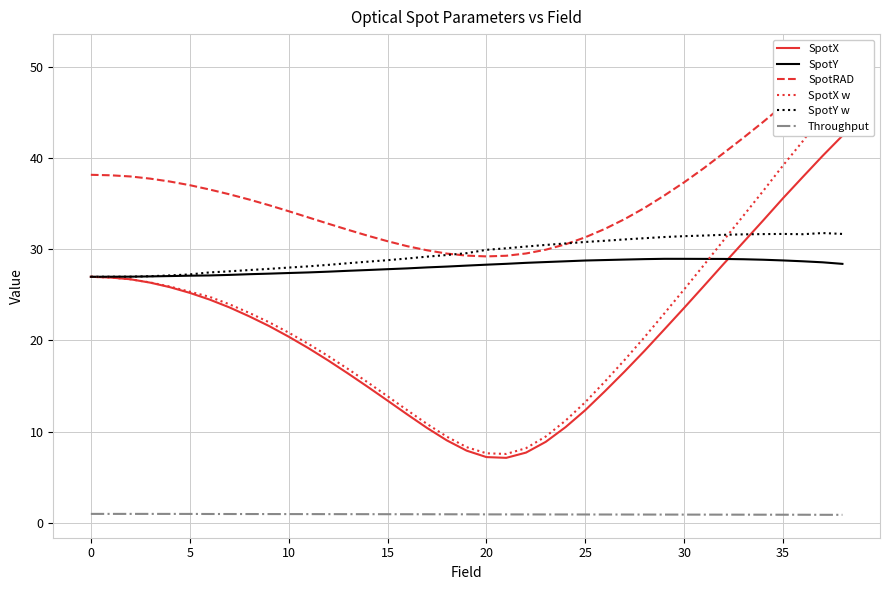

True or false: SpotY and Throughput cross at least once.

False